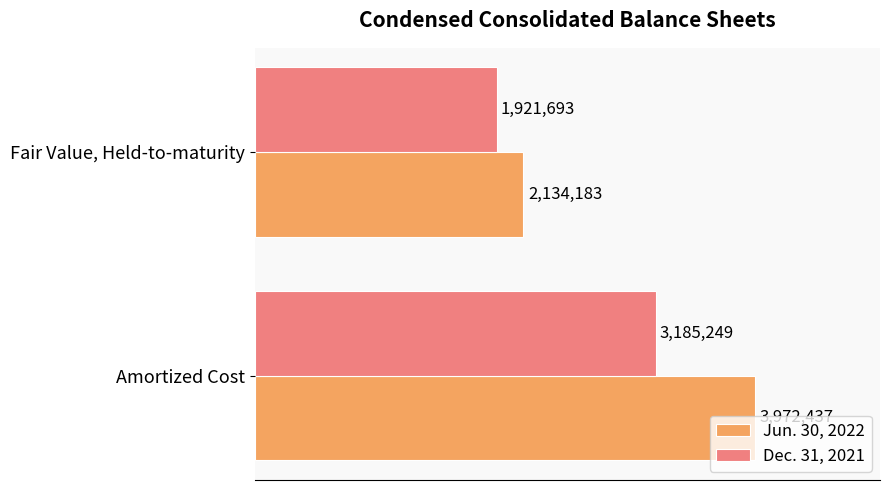

What are all the series names shown in the legend?

Jun. 30, 2022, Dec. 31, 2021